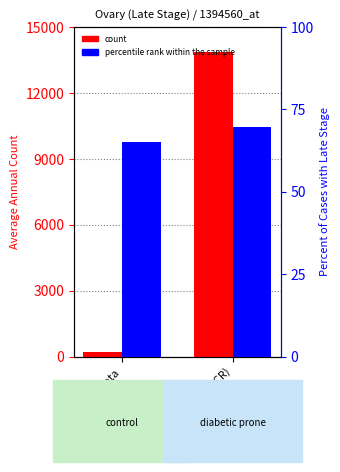

Reading left to right, what are all the values shown in this chart?

count: 218.0	13852.0
percentile rank within the sample: 65.2	69.7